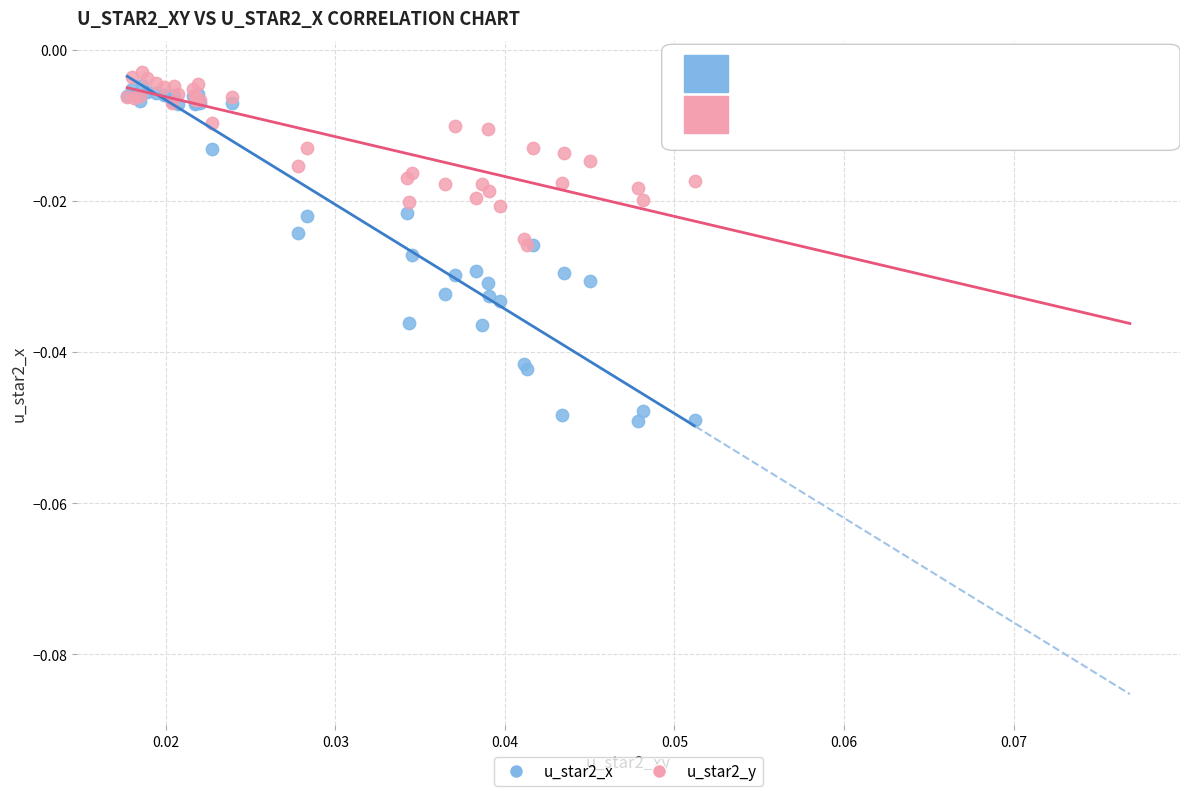

Which series contains the lowest Y value?

u_star2_x